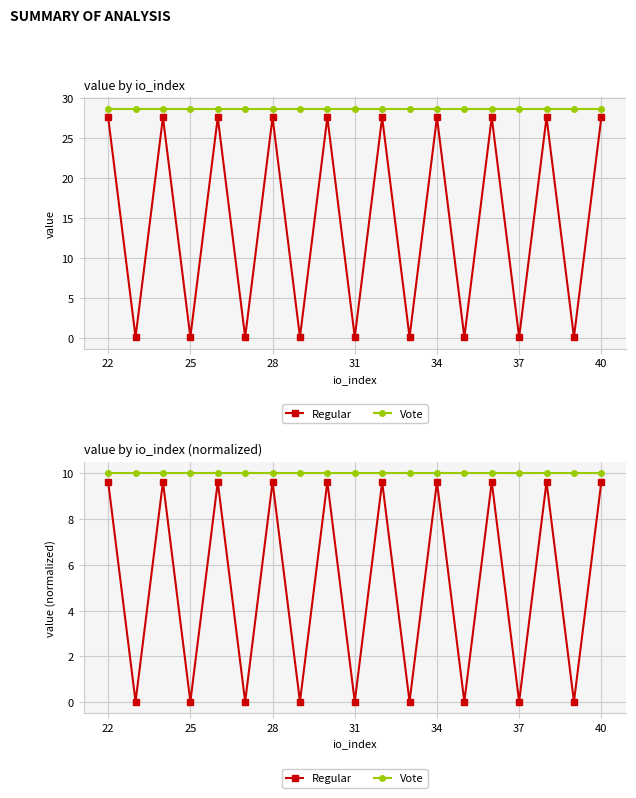

What is the lowest value of the Vote series?

10.0